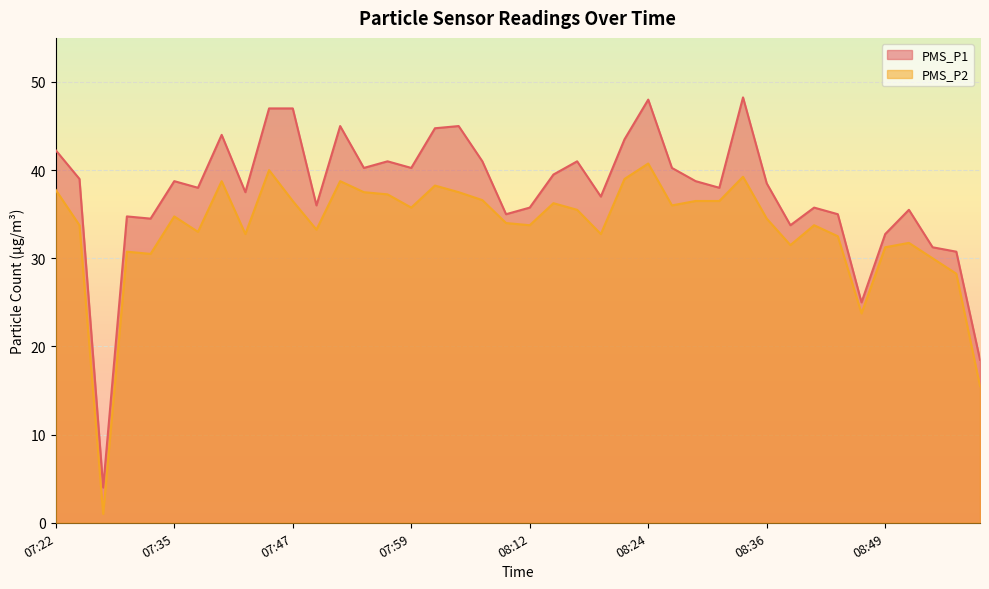

What is the label of the 23rd point from the right?

08:04